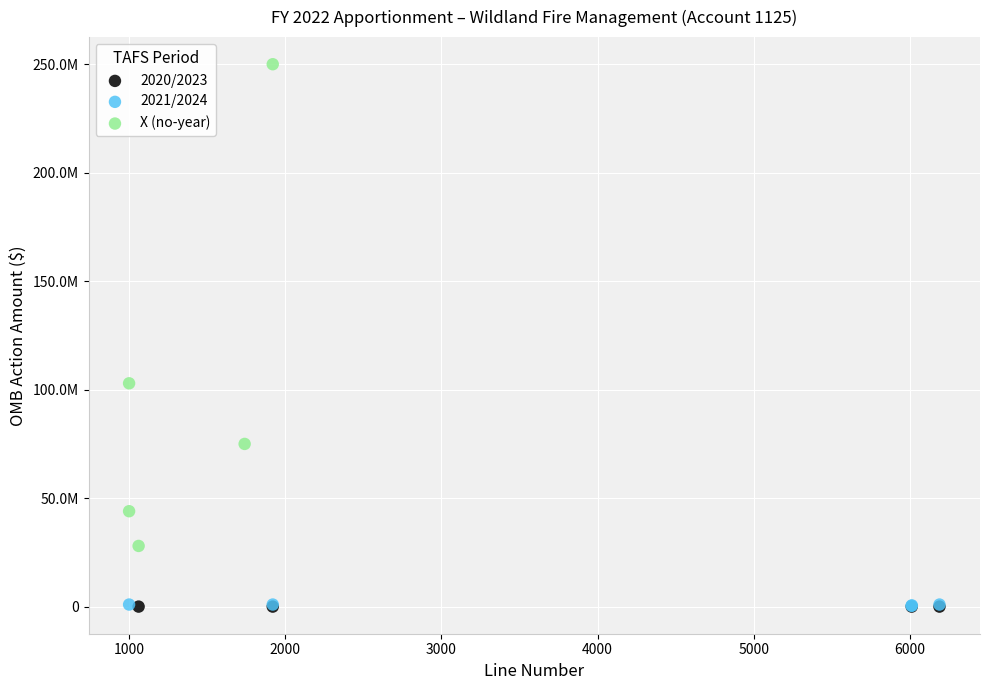

What are all the series names shown in the legend?

2020/2023, 2021/2024, X (no-year)